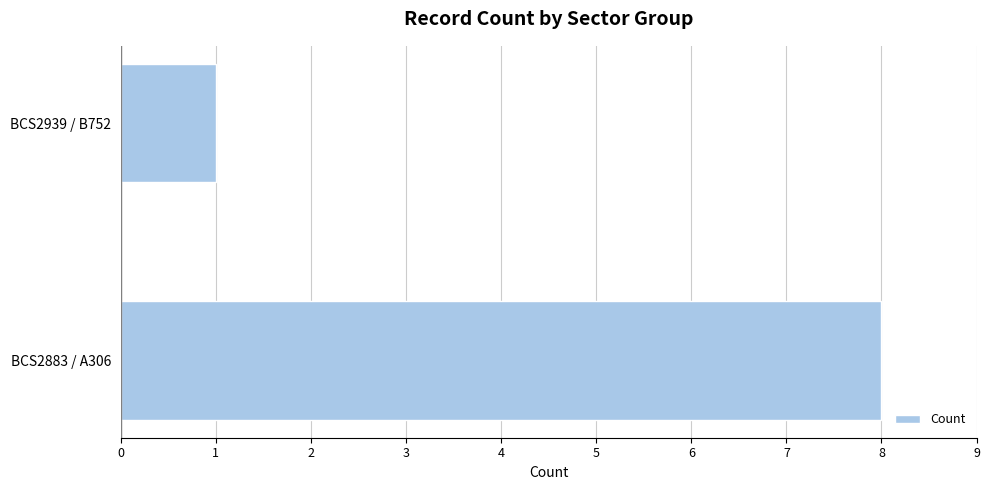

At which label is the value closest to 4?

BCS2939 / B752